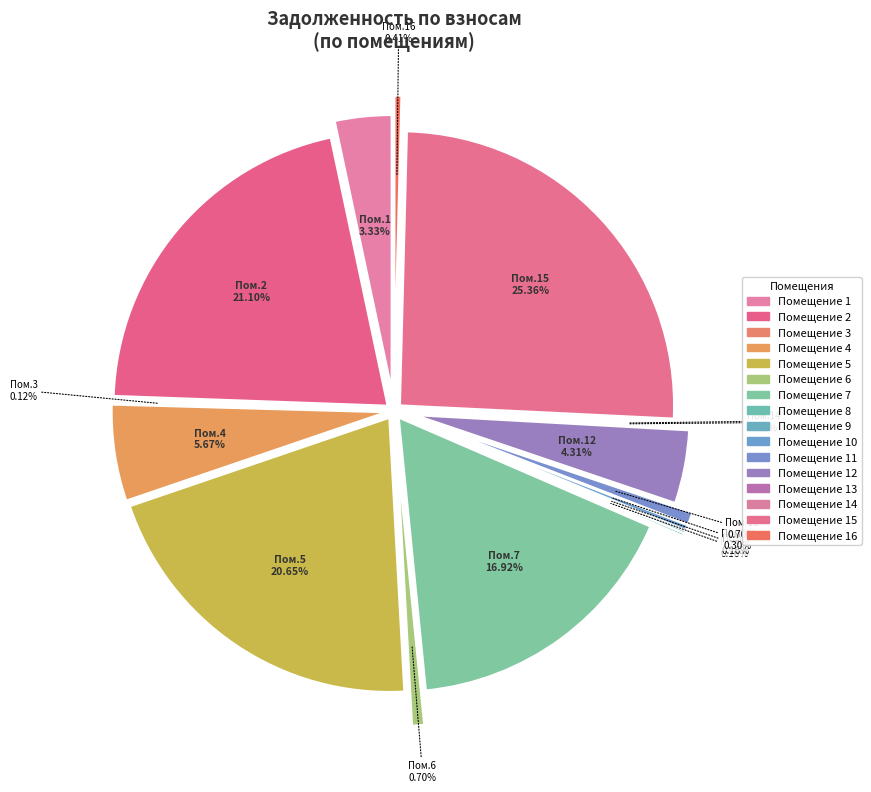

Does any single category account for the majority?

No